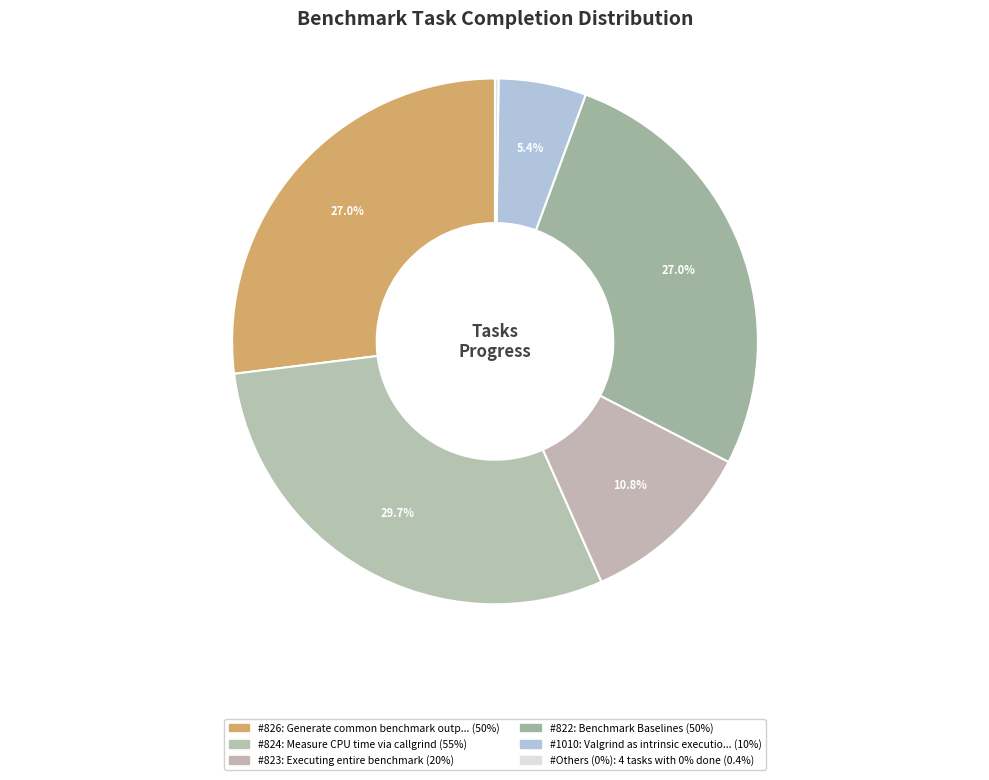

Which category has the biggest portion of the pie?

824